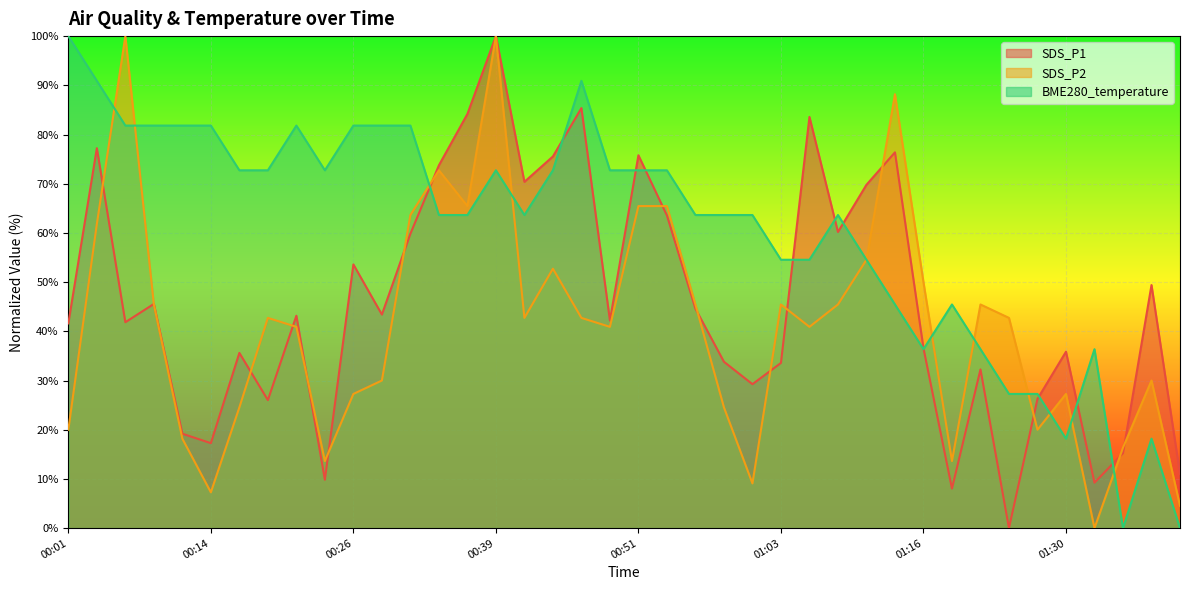

At which category is the sum across all series the highest?

00:39